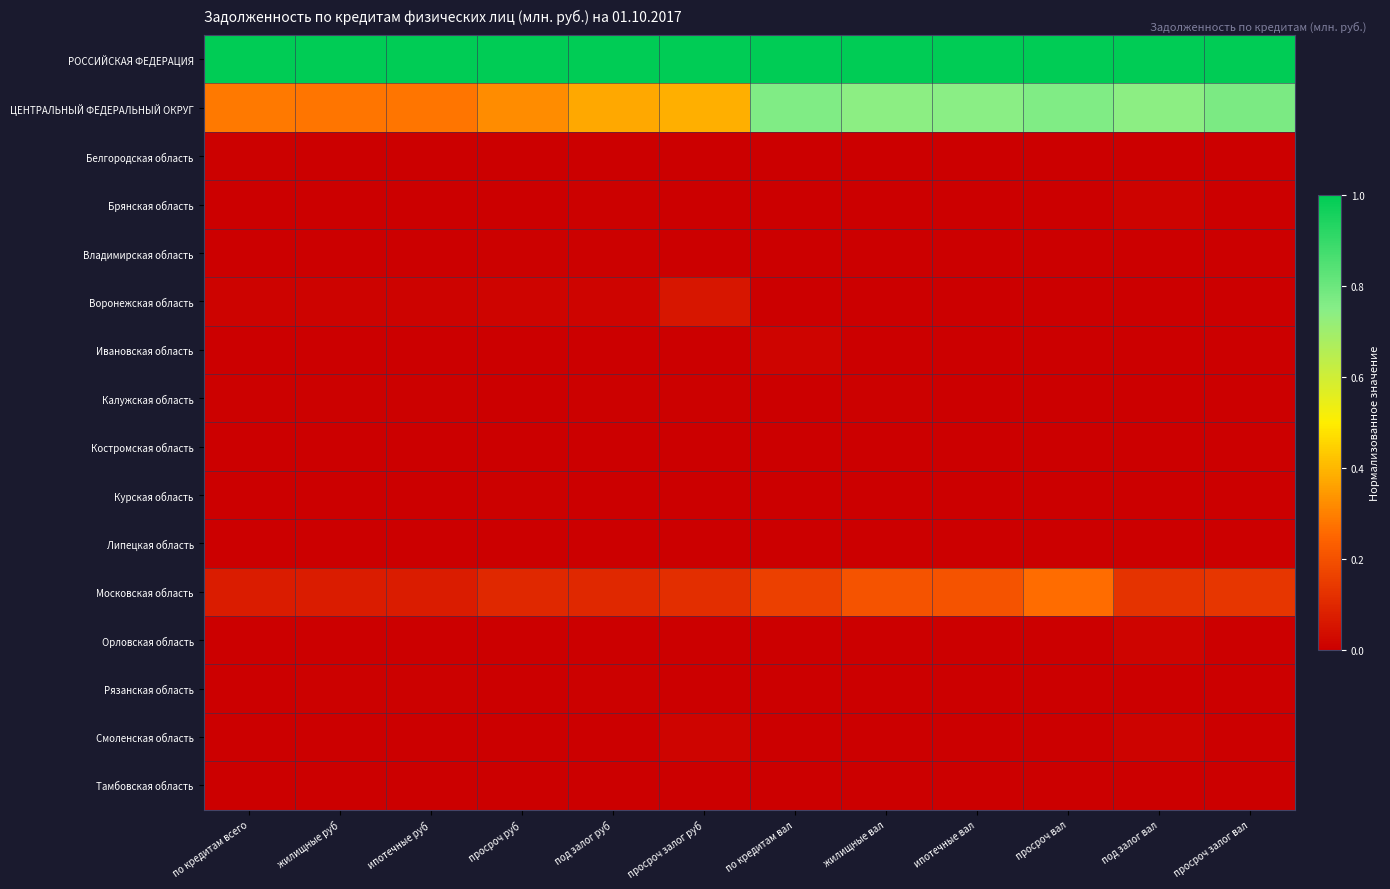

What is the spread (max minus min) of values at жилищные руб?

1.0